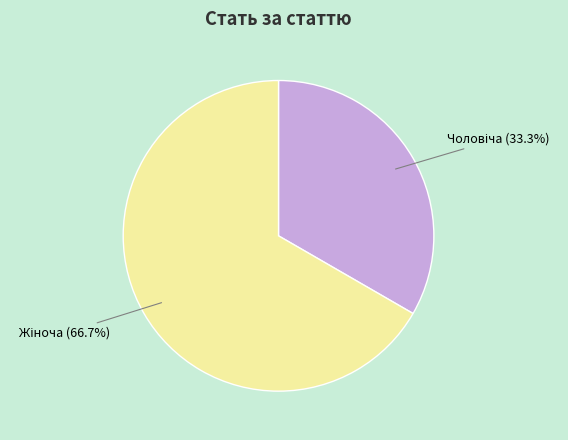

Does any single category account for the majority?

Yes